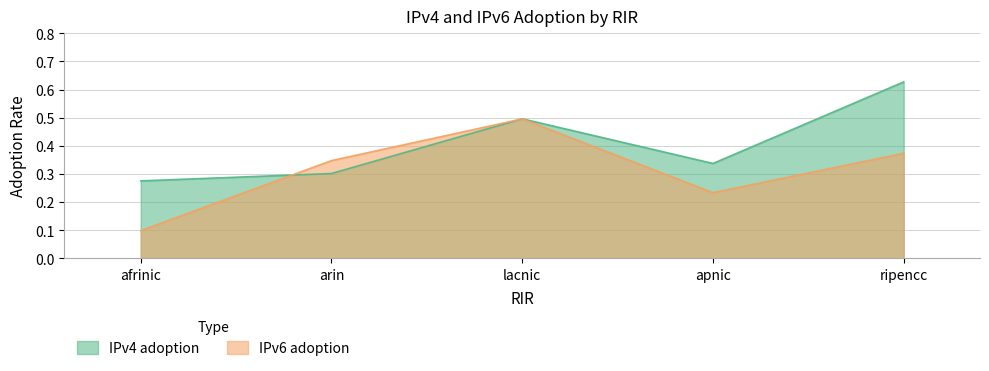

Where is IPv6 adoption nearest to the value 0?

afrinic